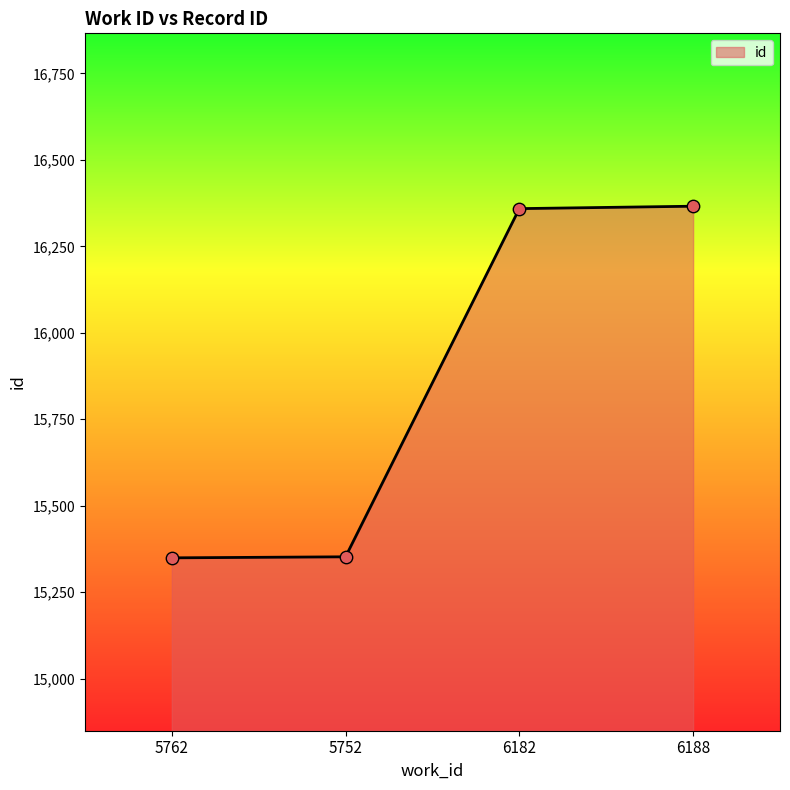

Between 5762 and 6188, which is larger?

6188